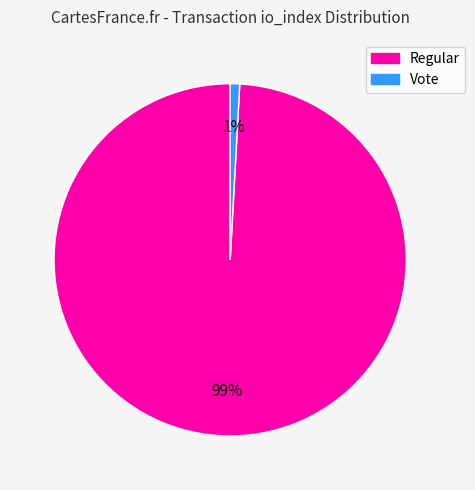

Is there any slice that represents more than half of the pie?

Yes